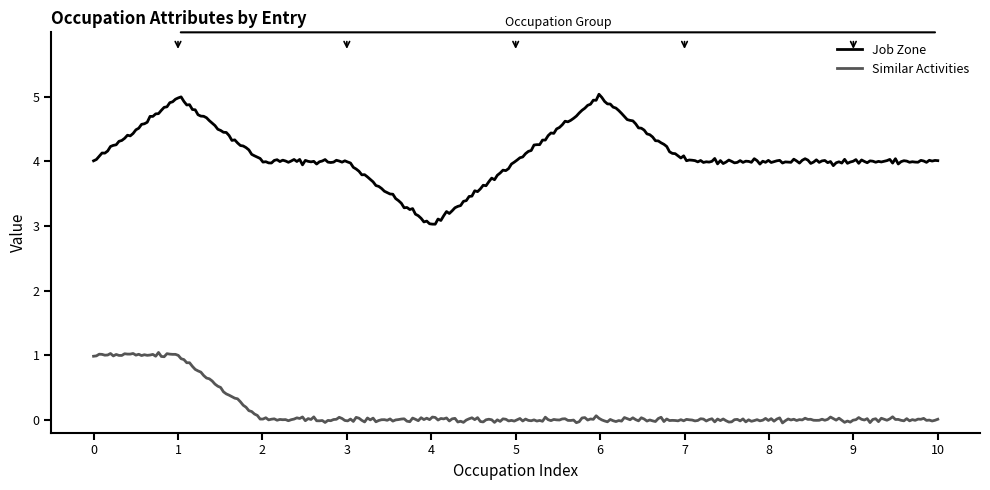

True or false: Job Zone and Similar Activities intersect in this chart.

False